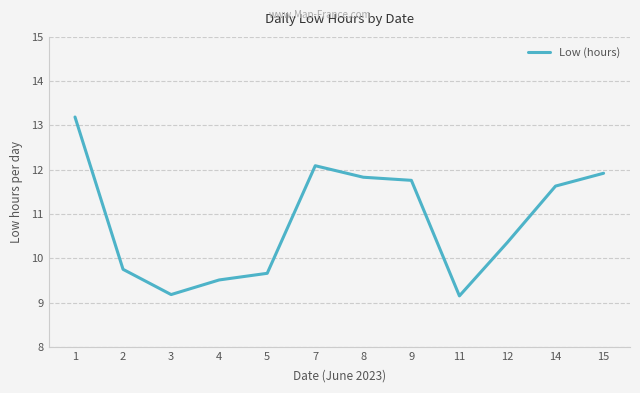

At which category does the data reach its first local peak?

7